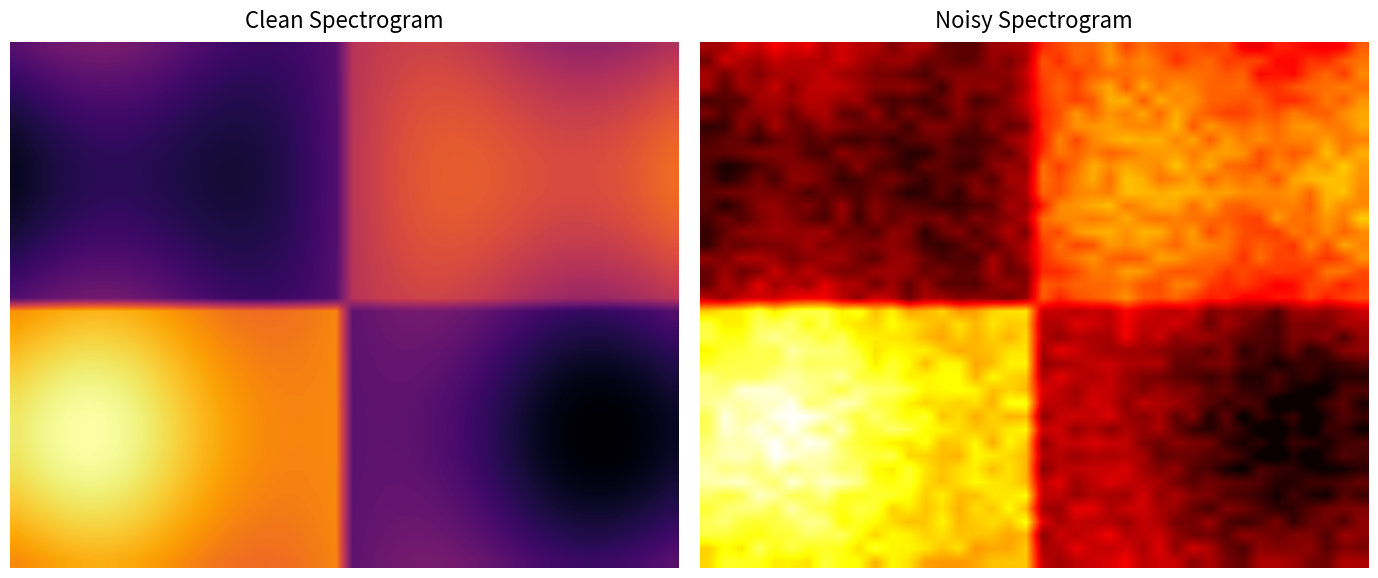

Count the number of data series in this chart.

40